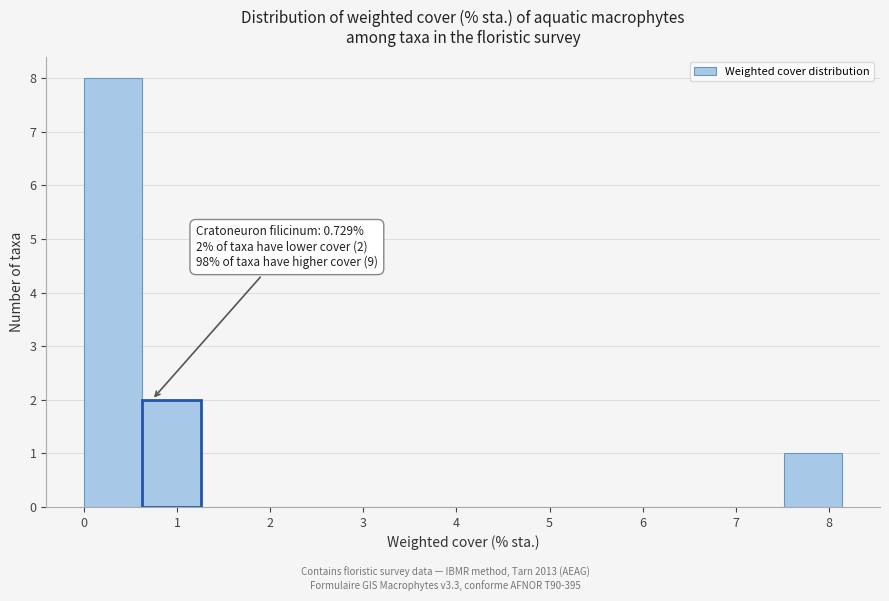

Over which range of the x-axis is the bar tallest?

0.0 to 0.6